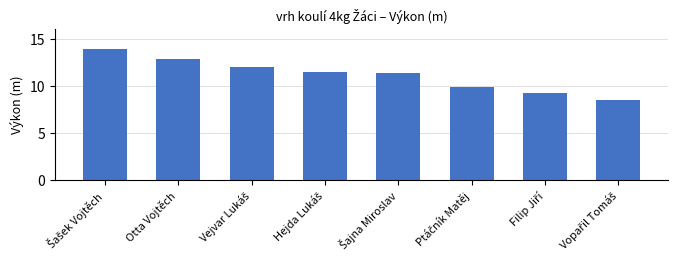

What is the difference between the maximum and minimum values?

5.5